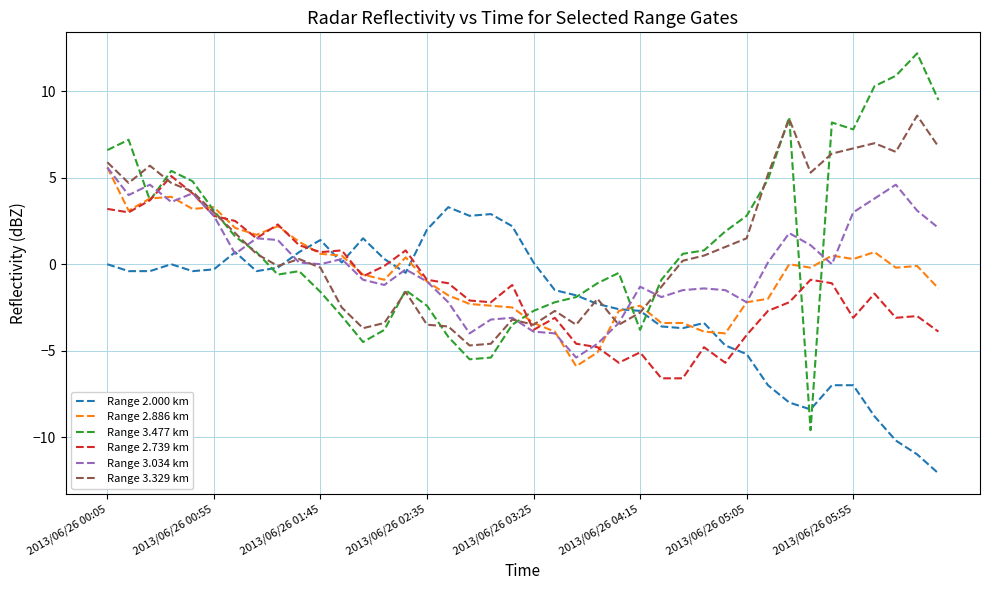

What is the minimum value for Range 2.739 km?

-6.6